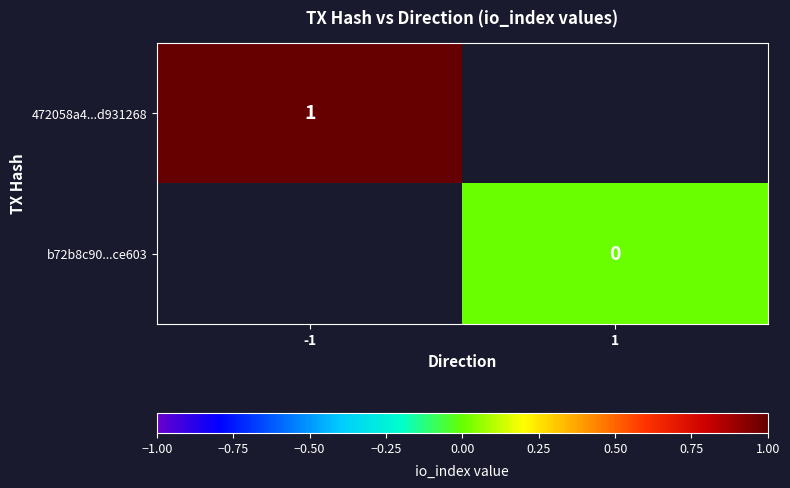

At how many categories does at least one series exceed 0?

1